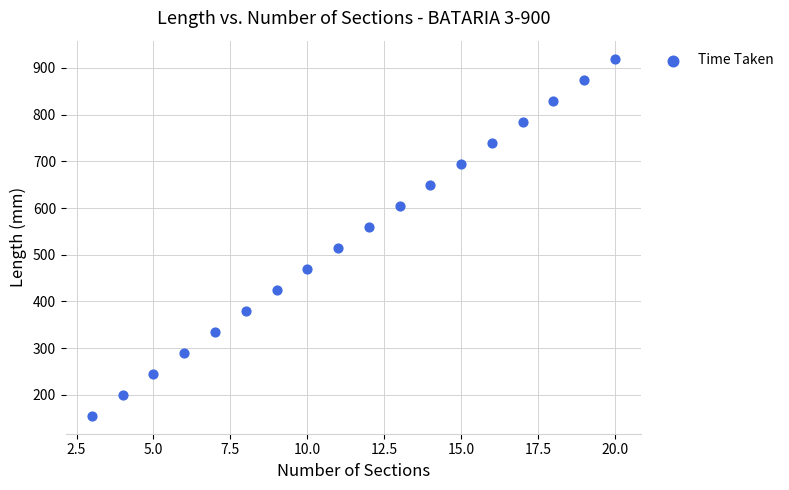

What is the range of X values (max minus min)?

17